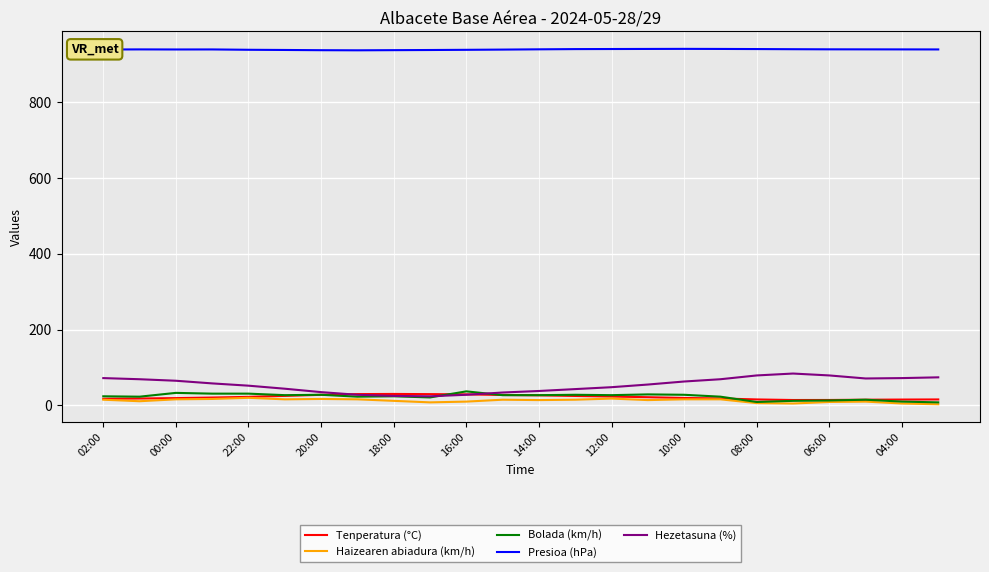

At how many categories does at least one series exceed 447?

24